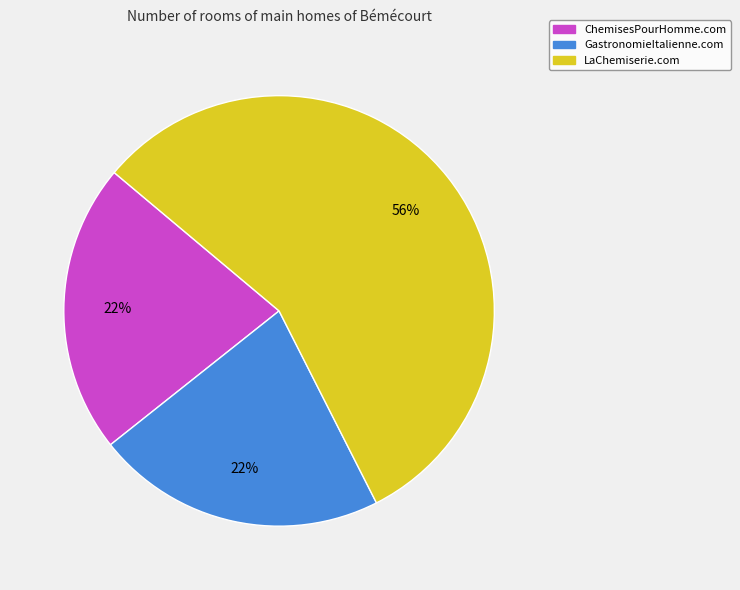

To the nearest percent, what portion does LaChemiserie.com represent?

56%